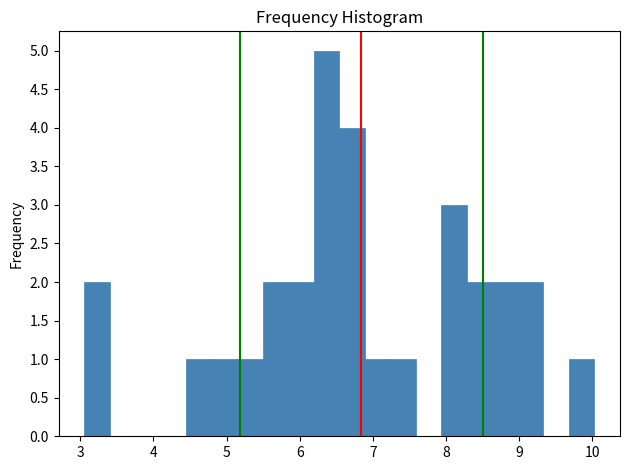

Around what value on the x-axis is the tallest bar? Give the approximate position of its centre, as read against the axis.

6.4